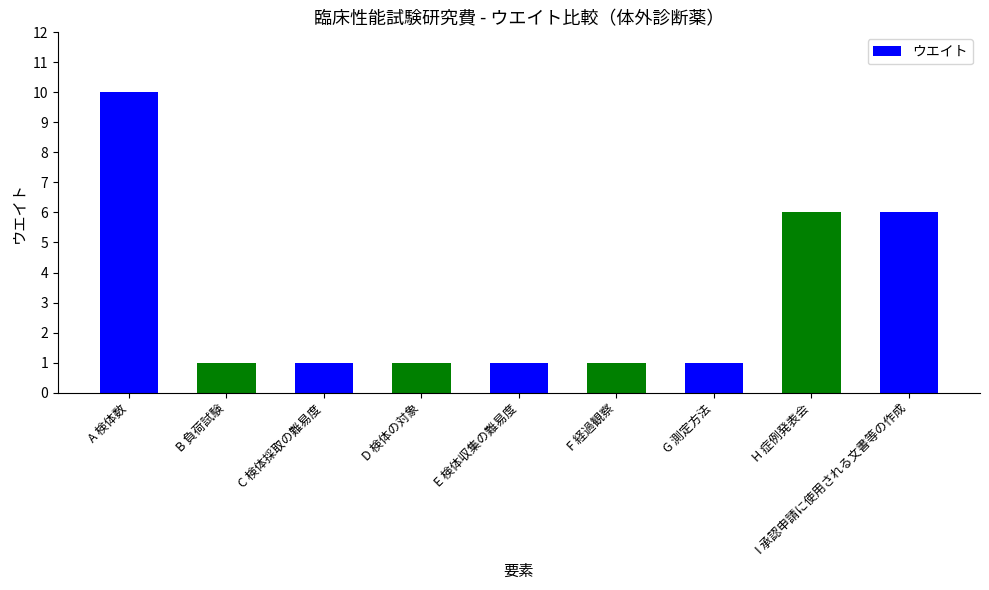

Is it true that the value at C 検体採取の難易度 is 1?

True